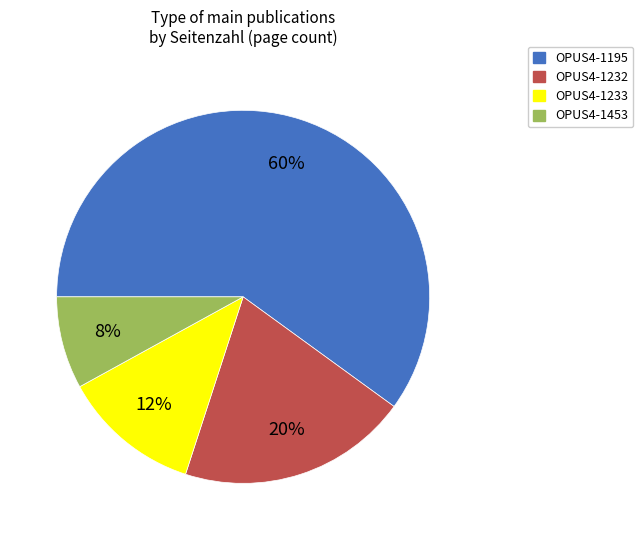

The OPUS4-1233 slice represents 12% of the pie. True or false?

True